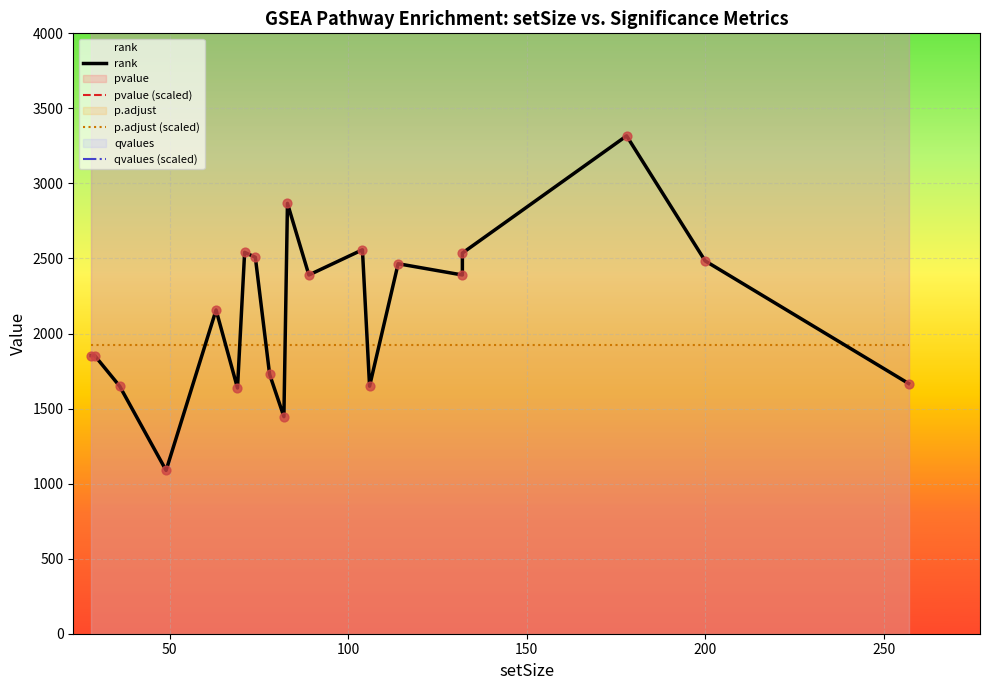

Which series has the widest spread of Y values?

rank